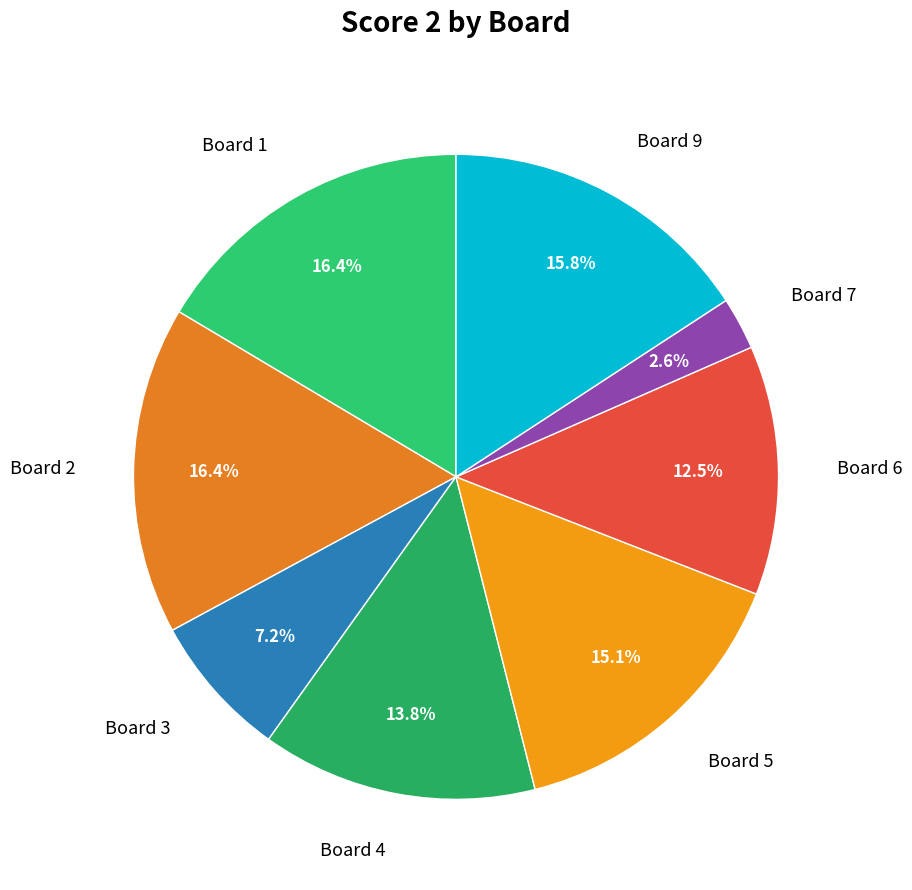

How much of the chart is everything except Board 3?

92.8%